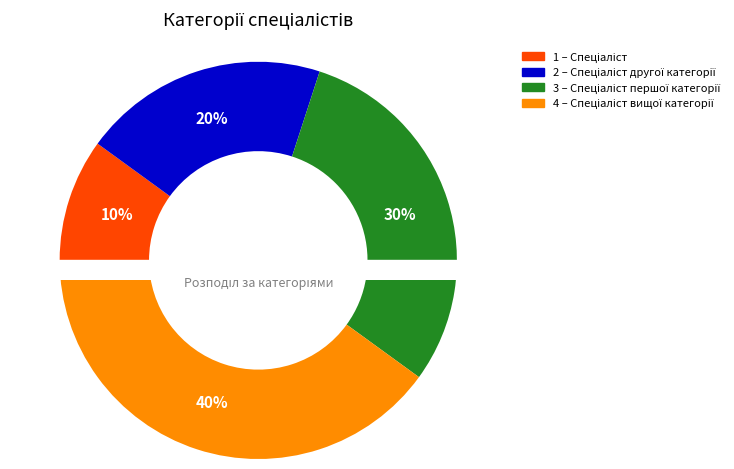

Which category has the biggest portion of the pie?

Спеціаліст вищої категорії